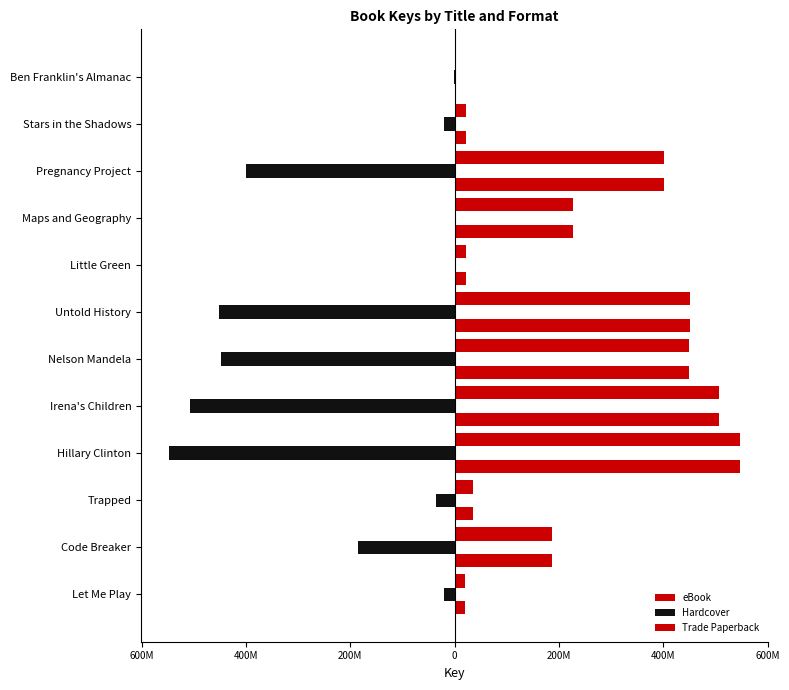

What are all the series names shown in the legend?

eBook, Hardcover, Trade Paperback